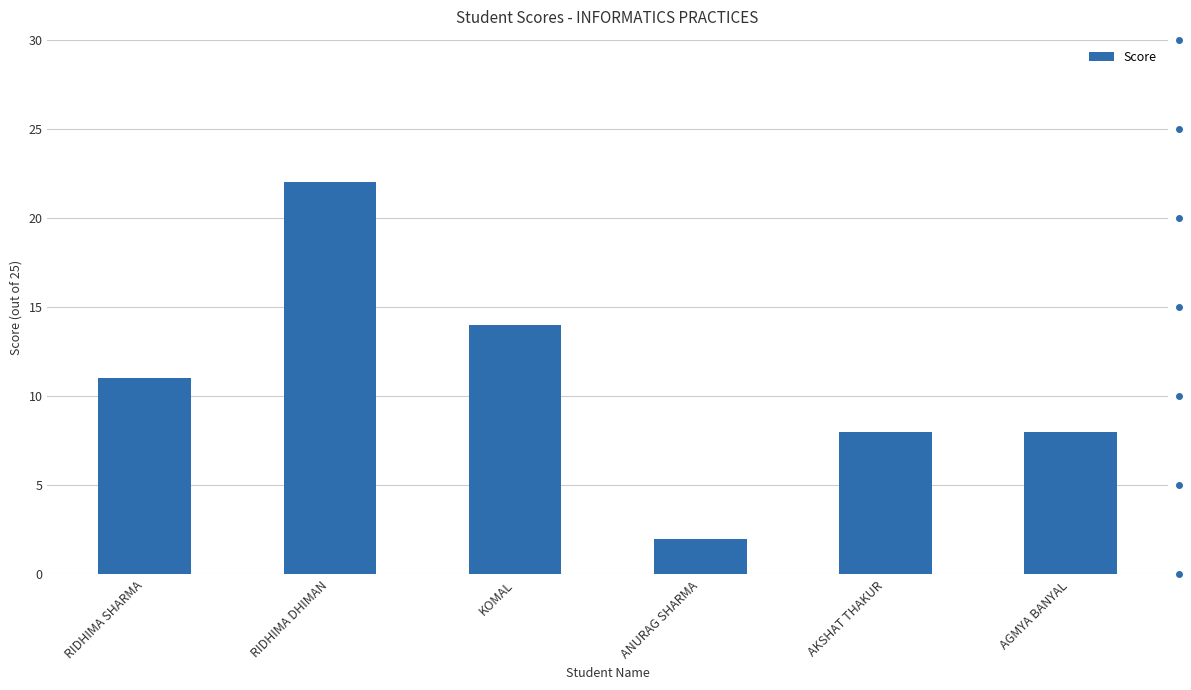

How many values are below 11?

3